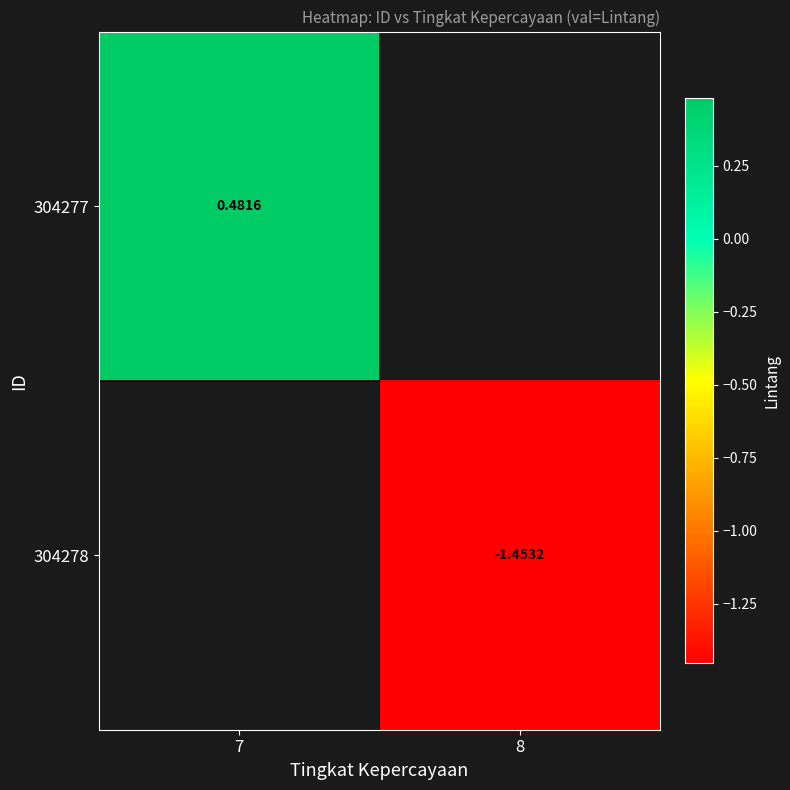

How many series are shown in this chart?

2